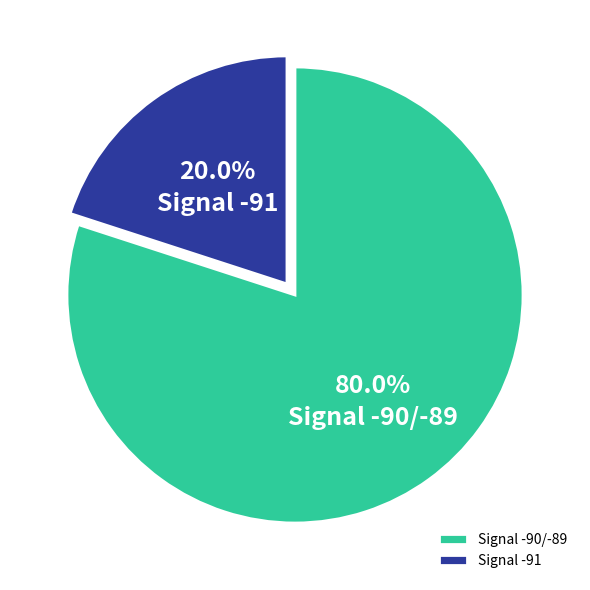

Rank the categories by value from lowest to highest.

Signal -91, Signal -90/-89